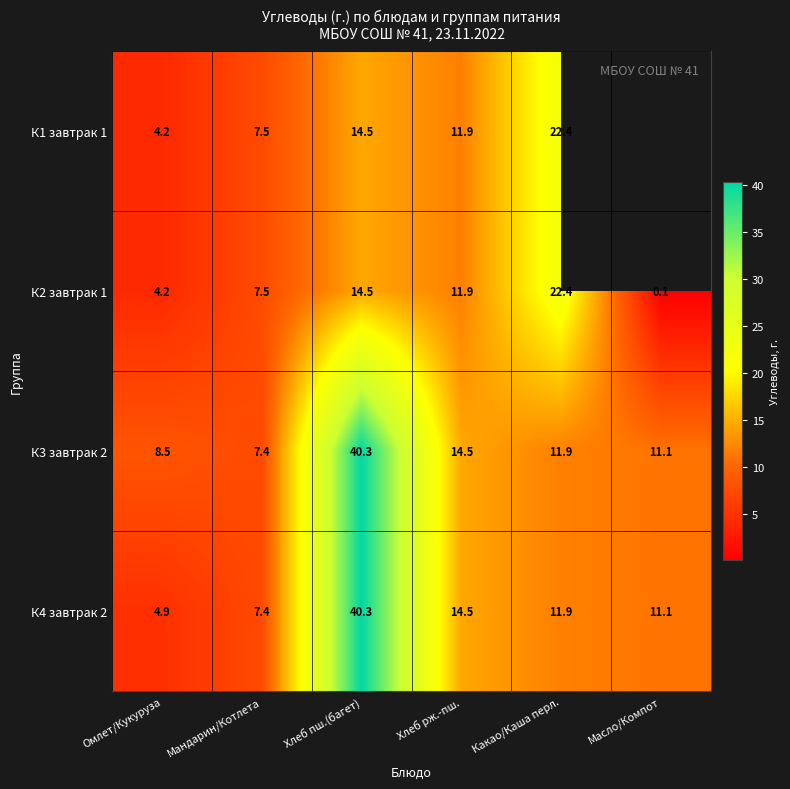

Rank the categories by К2 завтрак 1 value from highest to lowest.

Какао/Каша перл., Хлеб пш.(багет), Хлеб рж.-пш., Мандарин/Котлета, Омлет/Кукуруза, Масло/Компот